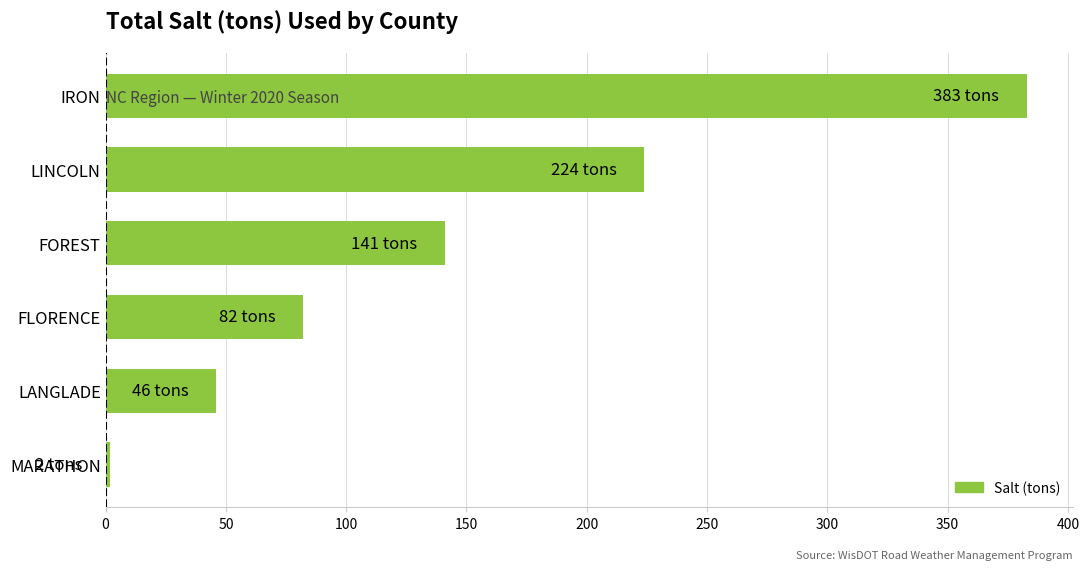

What is the difference between the values at IRON and FLORENCE?

301